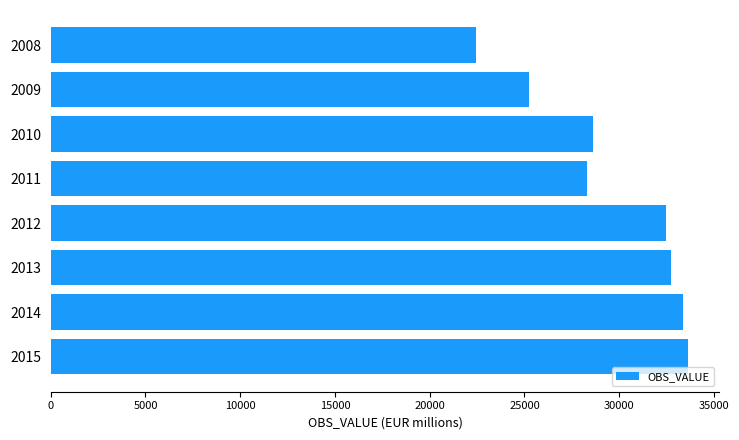

Which label corresponds to the smallest value in the chart?

2008